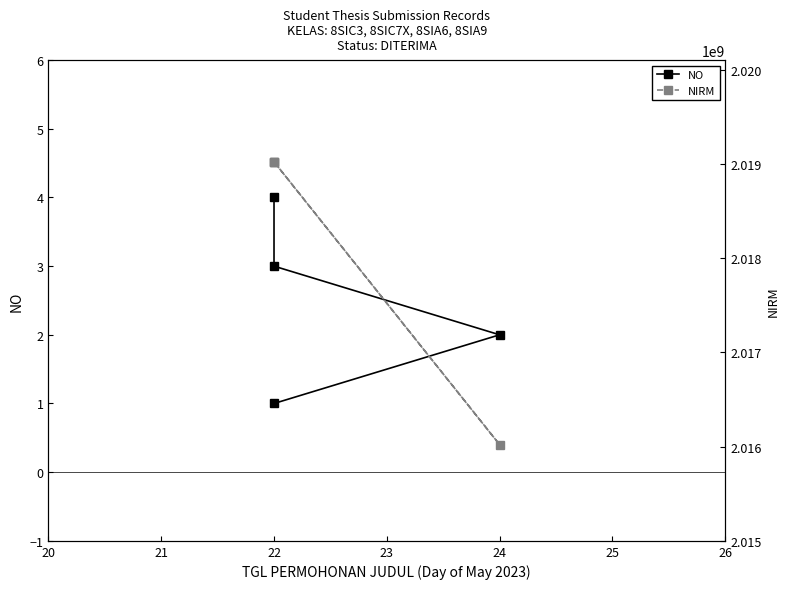

What is the lowest value of the NO series?

1